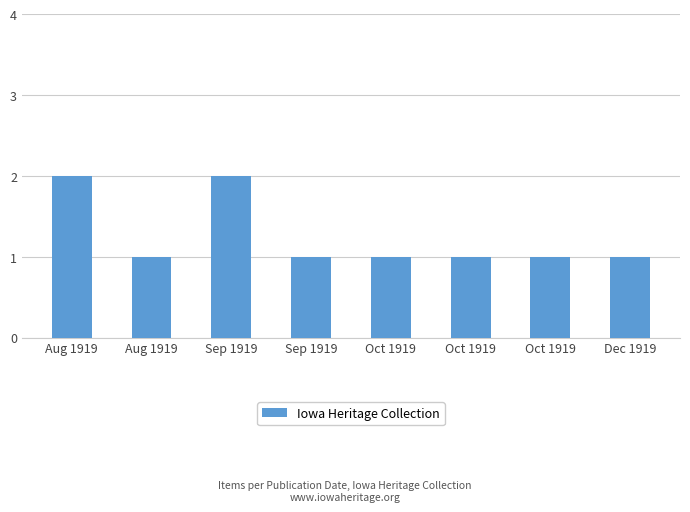

How many bars are there in total?

8